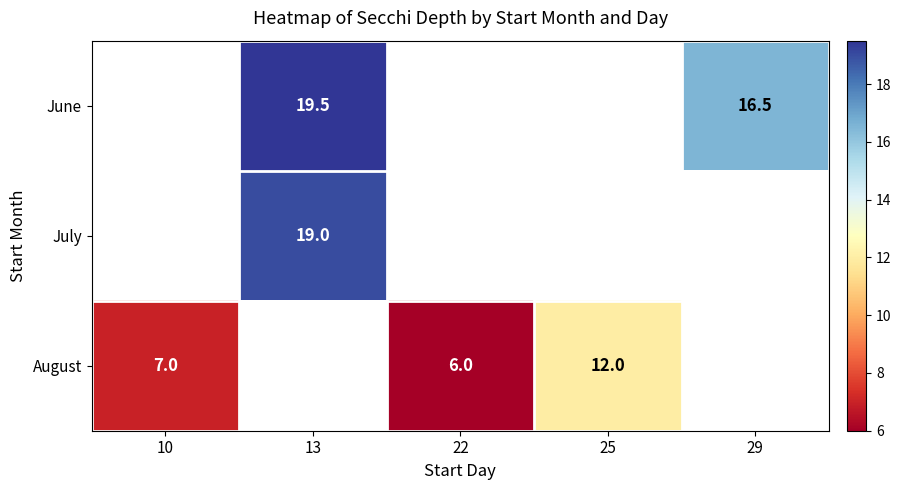

The value of August at 25 is 12.0. True or false?

True